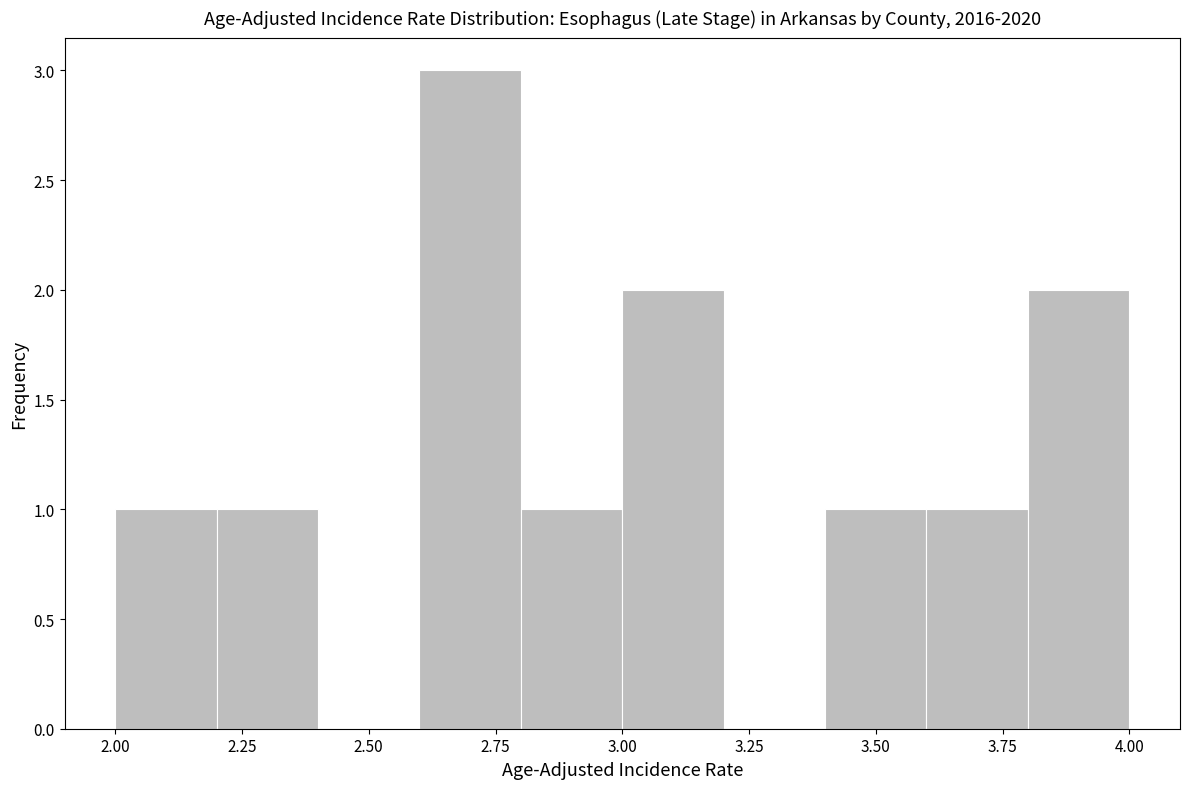

Reading left to right, list every bar in this chart as the range it spans on the x-axis followed by its height. The values are not printed on the chart, so give them approximately, as read against the axis.

2.0 to 2.2: 1
2.2 to 2.4: 1
2.4 to 2.6: 0
2.6 to 2.8: 3
2.8 to 3.0: 1
3.0 to 3.2: 2
3.2 to 3.4: 0
3.4 to 3.6: 1
3.6 to 3.8: 1
3.8 to 4.0: 2